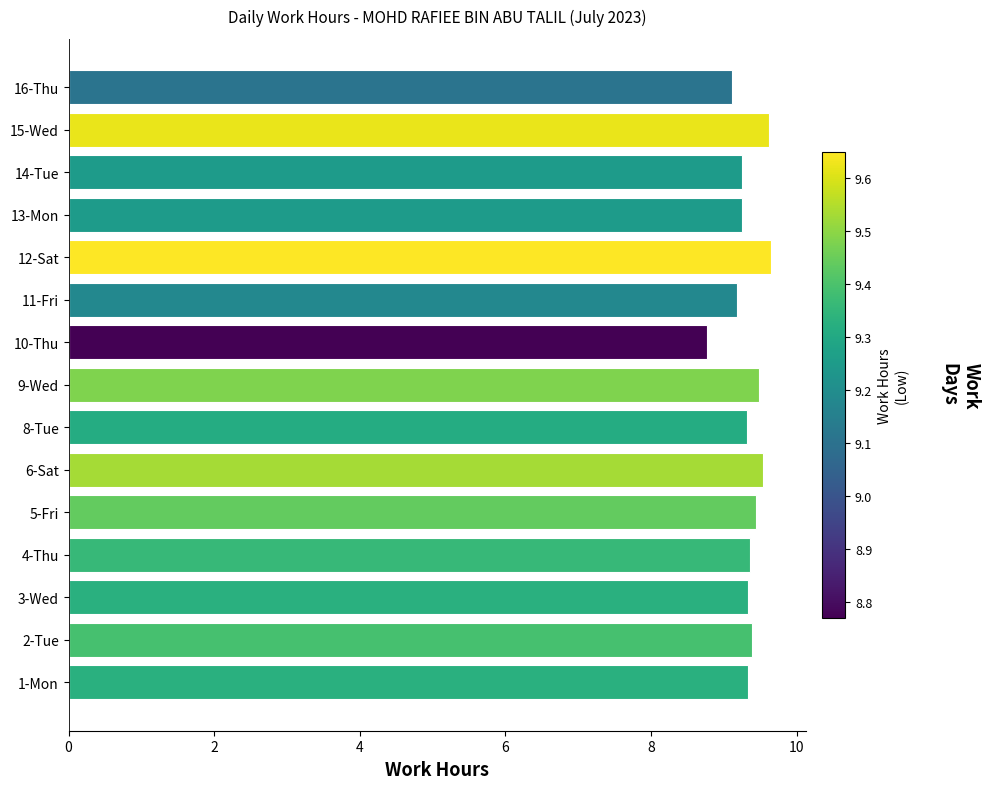

How many values are between 9 and 10?

14